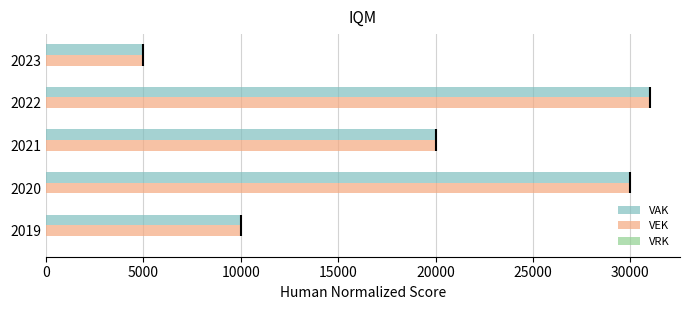

What is the difference between the second highest and minimum values in the VEK series?

25000